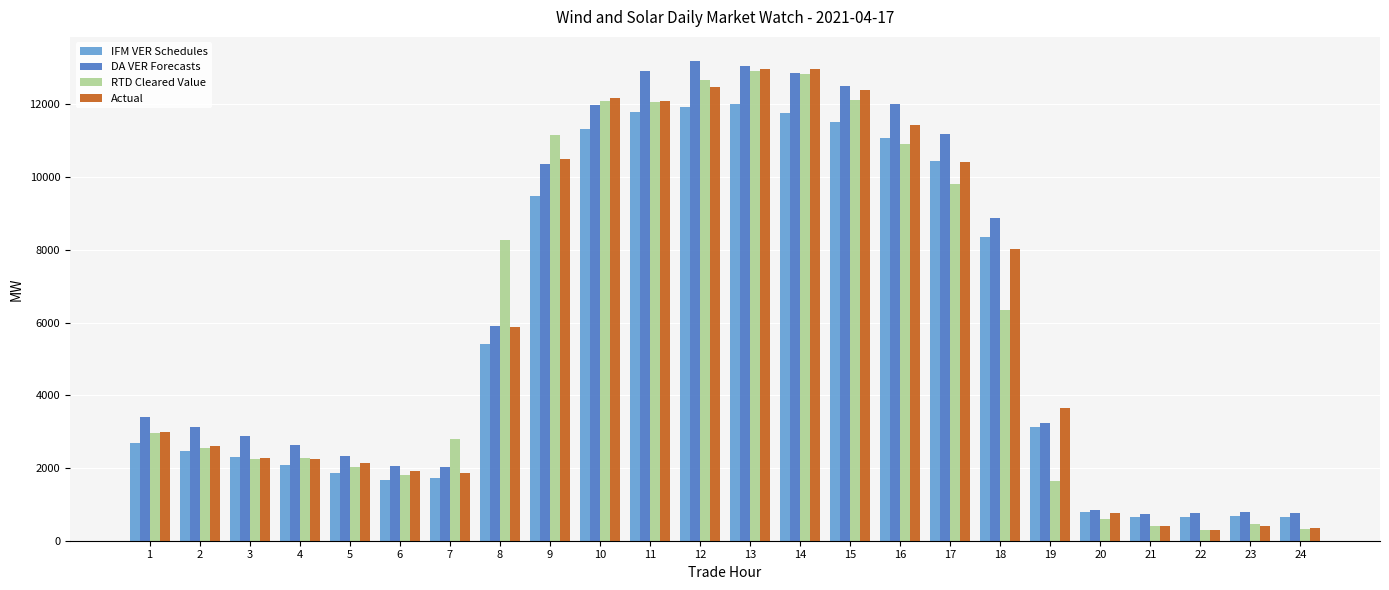

What is the value of the IFM VER Schedules bar at the 17th from the left?

10438.2